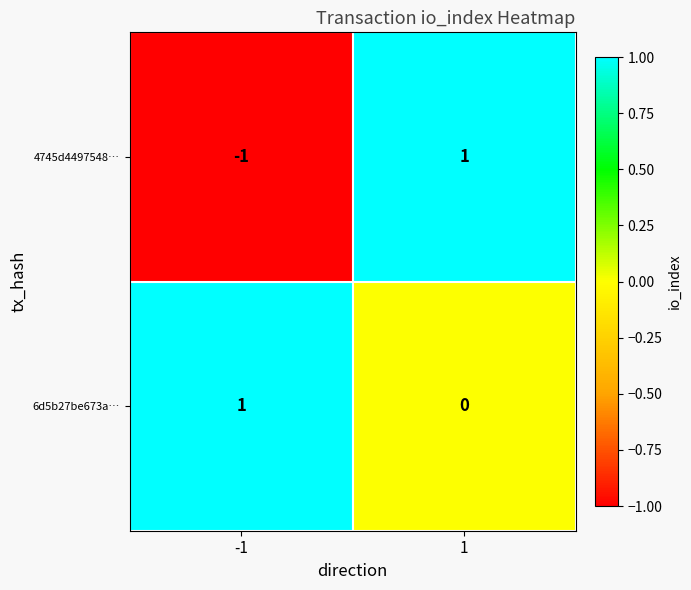

At 1, list the series in order from largest to smallest.

4745d4497548…, 6d5b27be673a…